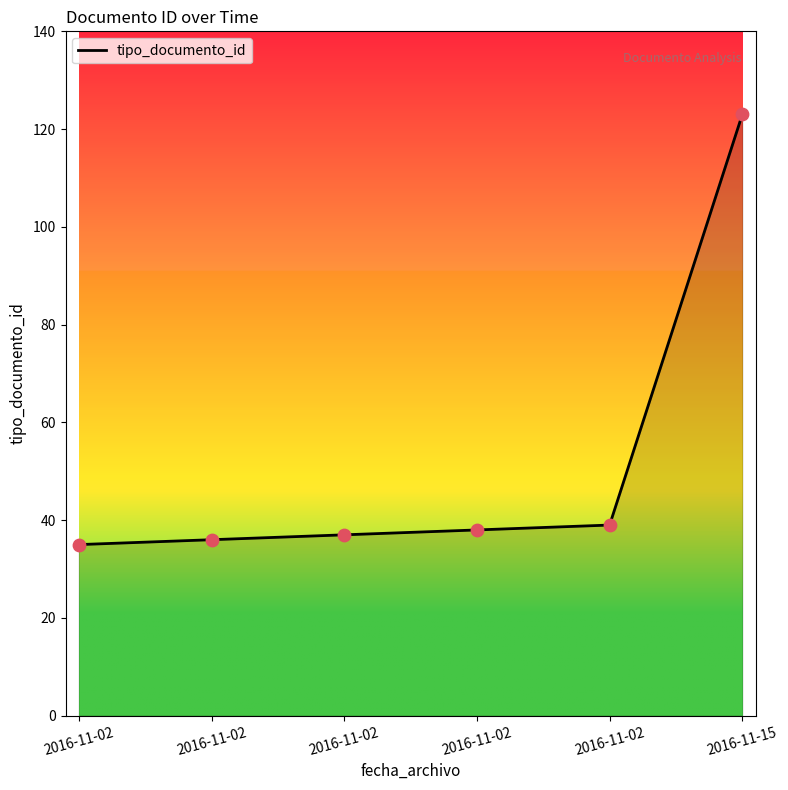

Approximately how many times larger is the value at 2016-11-02 compared to 2016-11-02?

1.1